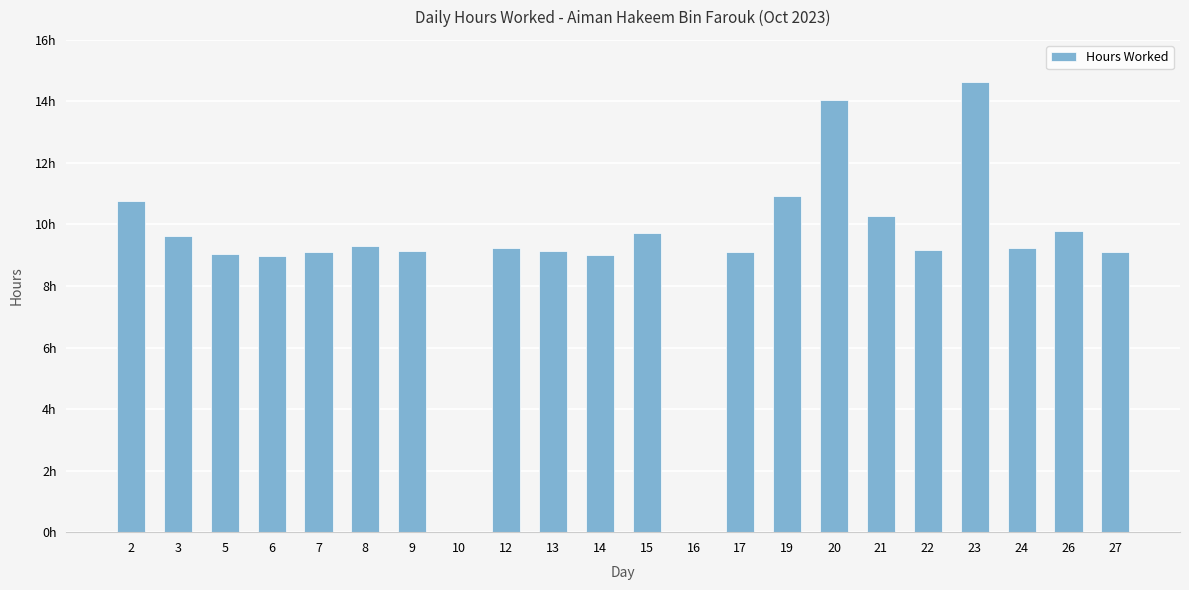

At which label does the data first exceed 9?

2